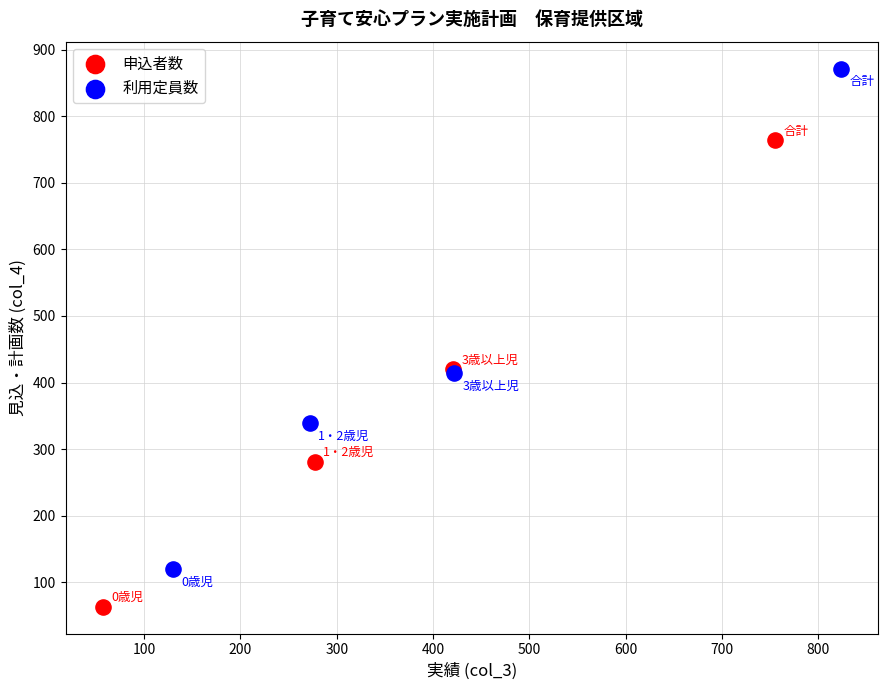

Which series has the largest Y range (max minus min)?

利用定員数